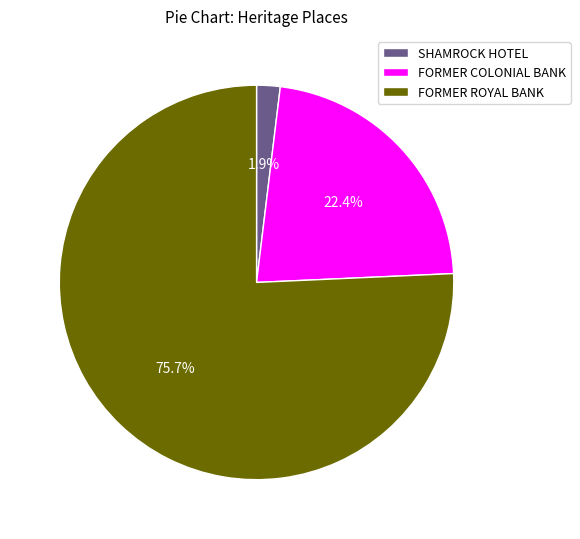

What is the smallest slice in the pie chart?

SHAMROCK HOTEL